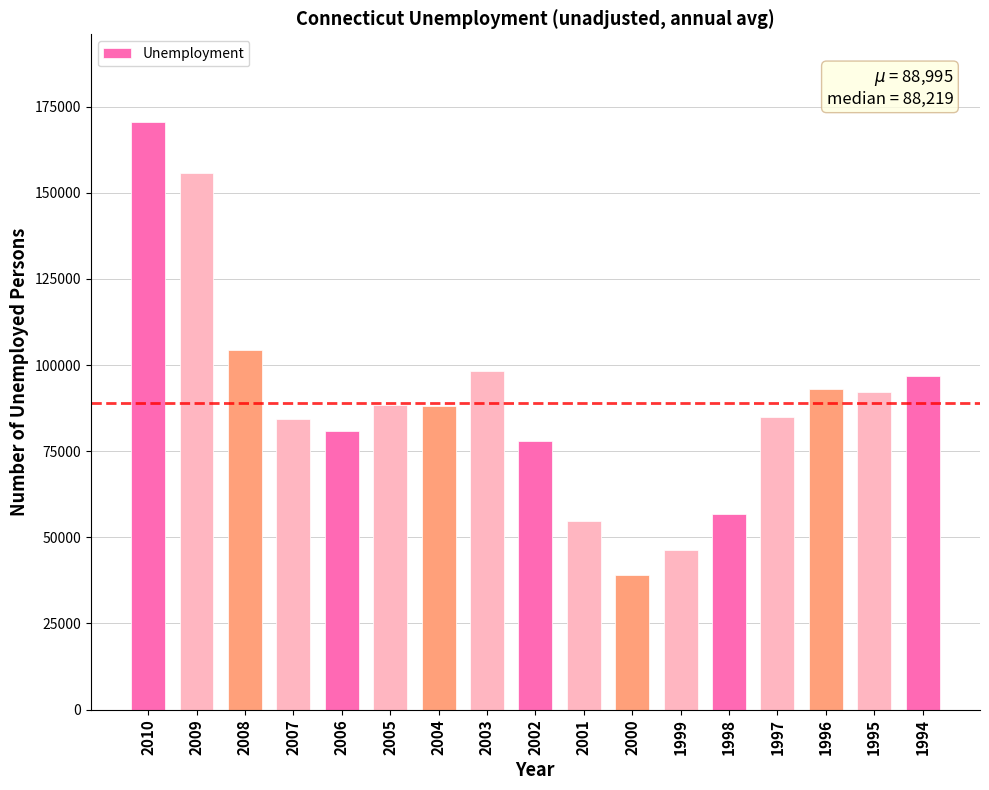

At which category does the chart reach its minimum across all series?

2000